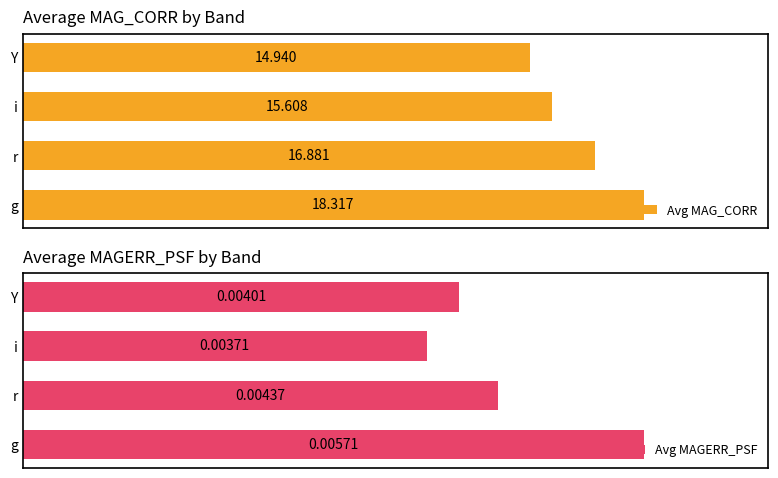

Which series has the largest total across all categories?

Avg MAG_CORR